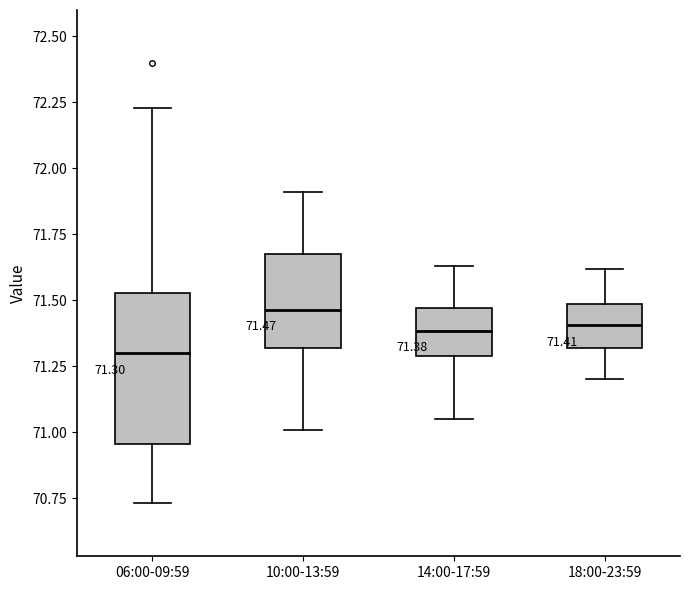

Which box has the lowest median line?

06:00-09:59